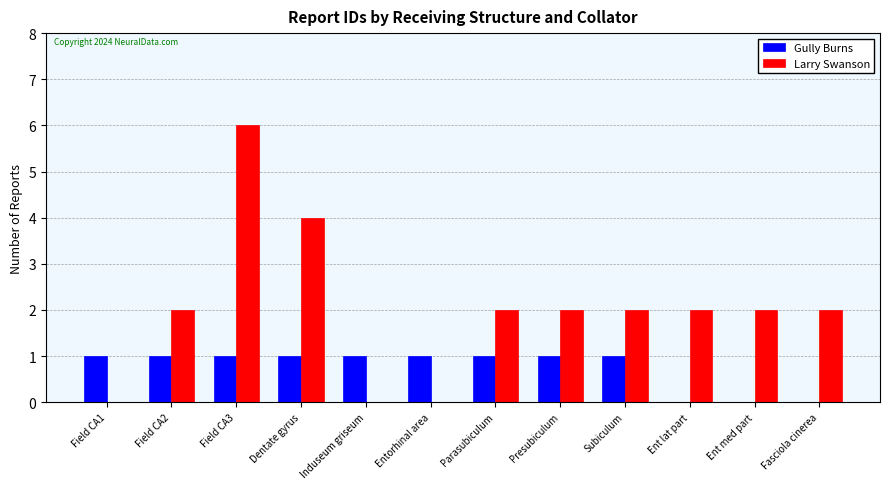

Are the bars grouped side by side (vs. stacked)?

Yes